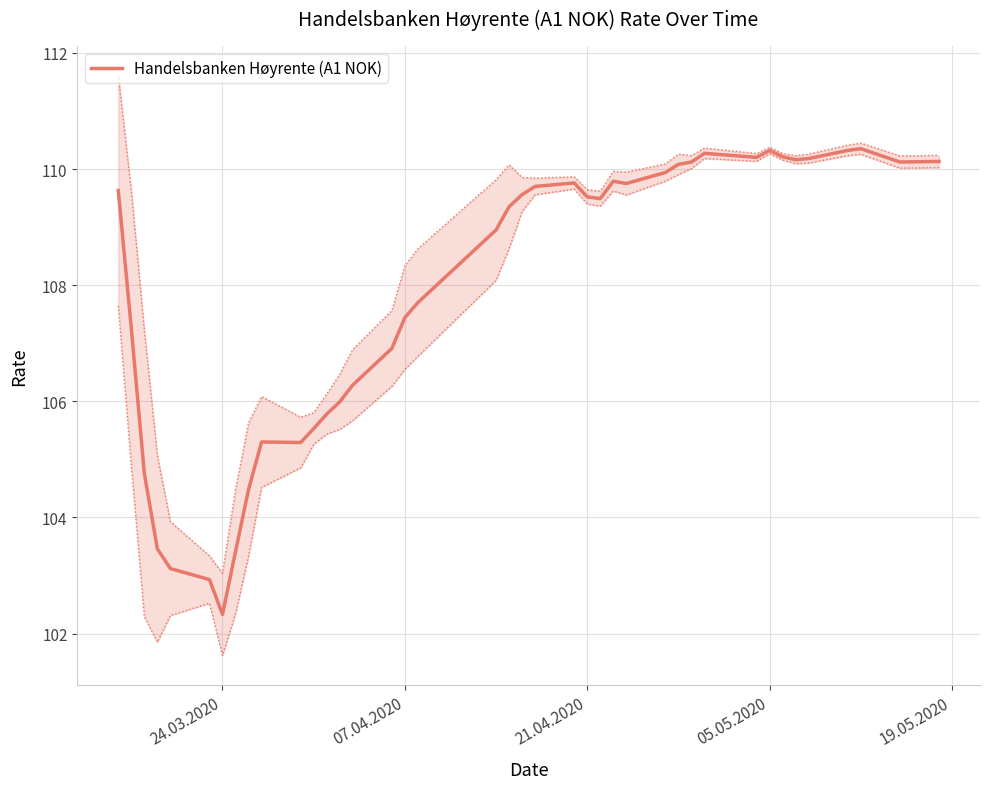

What is the minimum value for Handelsbanken Høyrente (A1 NOK)?

102.3